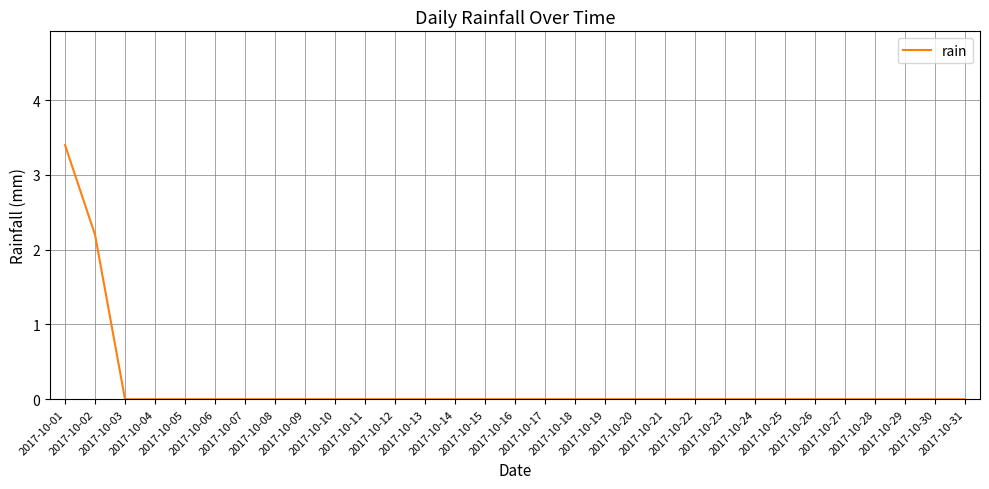

The chart shows a value of -1.1 at 2017-10-21. True or false?

False